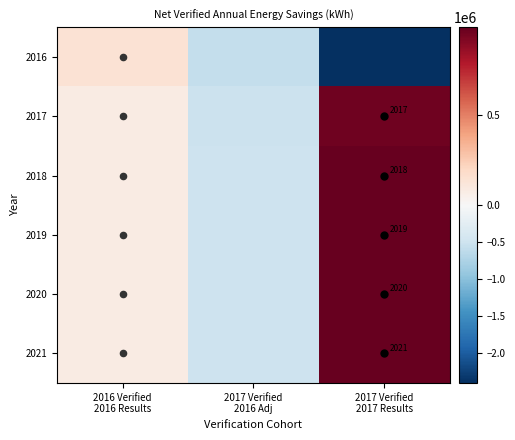

What is the difference between the maximum and minimum values in the 2016 series?

2551962.0